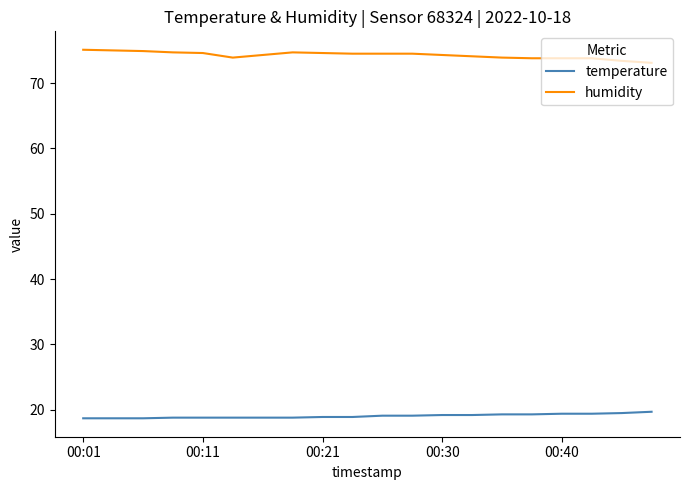

What is the highest value of the temperature series?

19.7